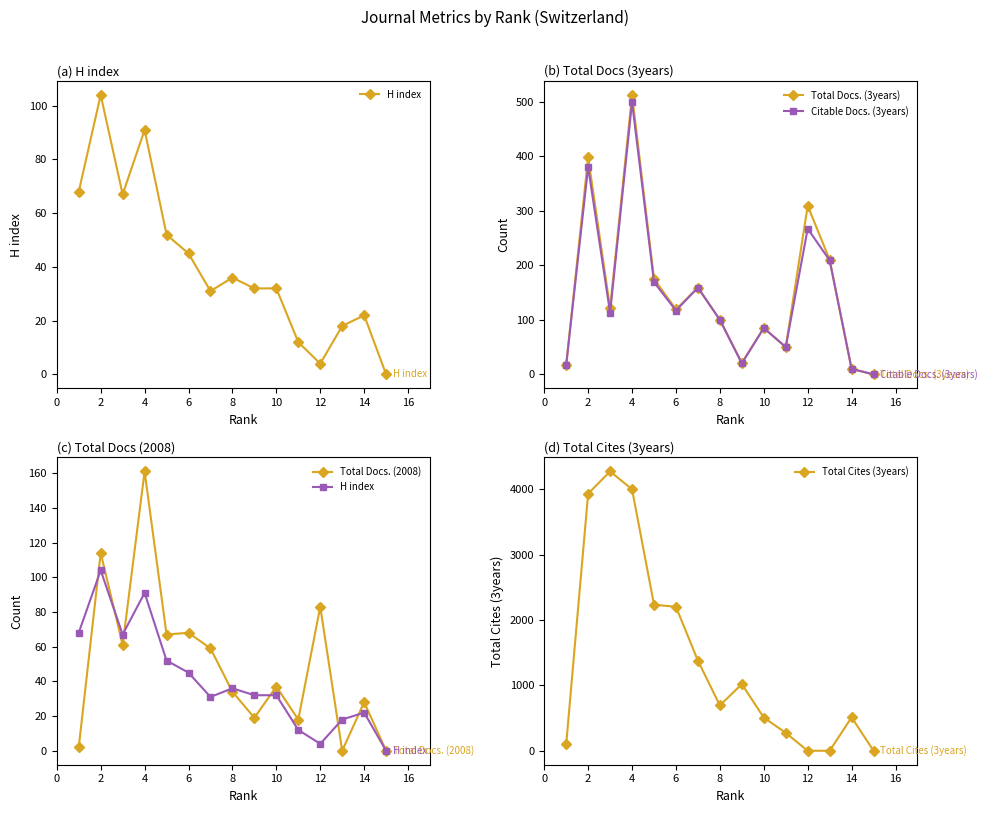

How many categories are shown in the chart?

15